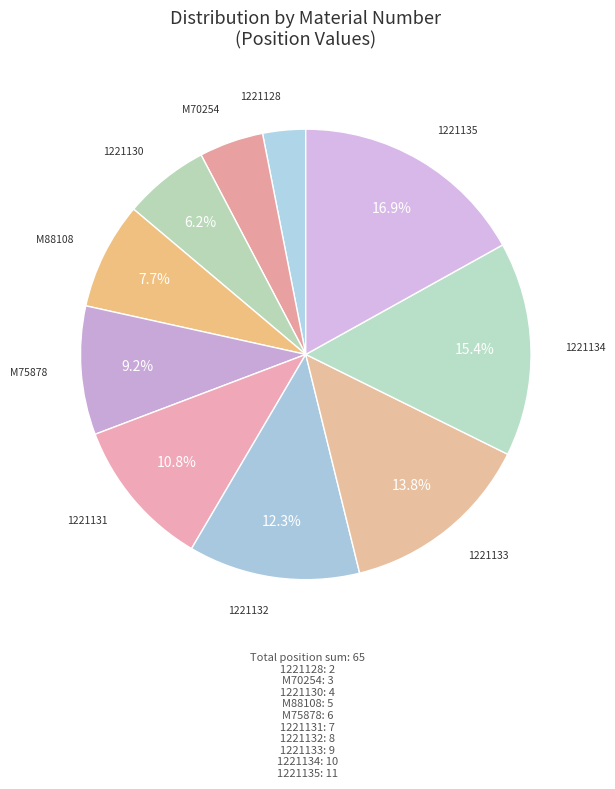

How many slices are in this pie chart?

10